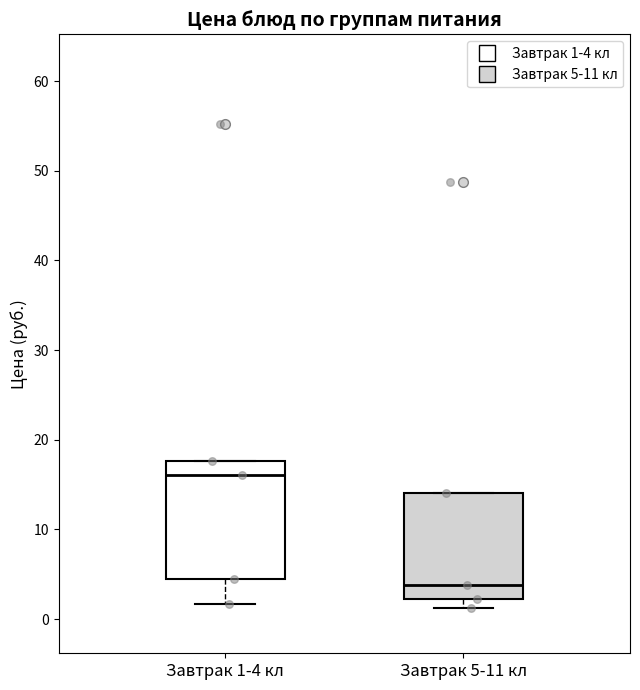

Reading left to right, transcribe this box plot: for each box, give where its median line is, the range the box spans, and where its two whiskers end, as read against the y-axis. The values are not printed on the chart, so give them approximately, as read against the axis.

Завтрак 1-4 кл: median 16, box 4 to 18, whiskers 2 to 18
Завтрак 5-11 кл: median 4, box 2 to 14, whiskers 1 to 14